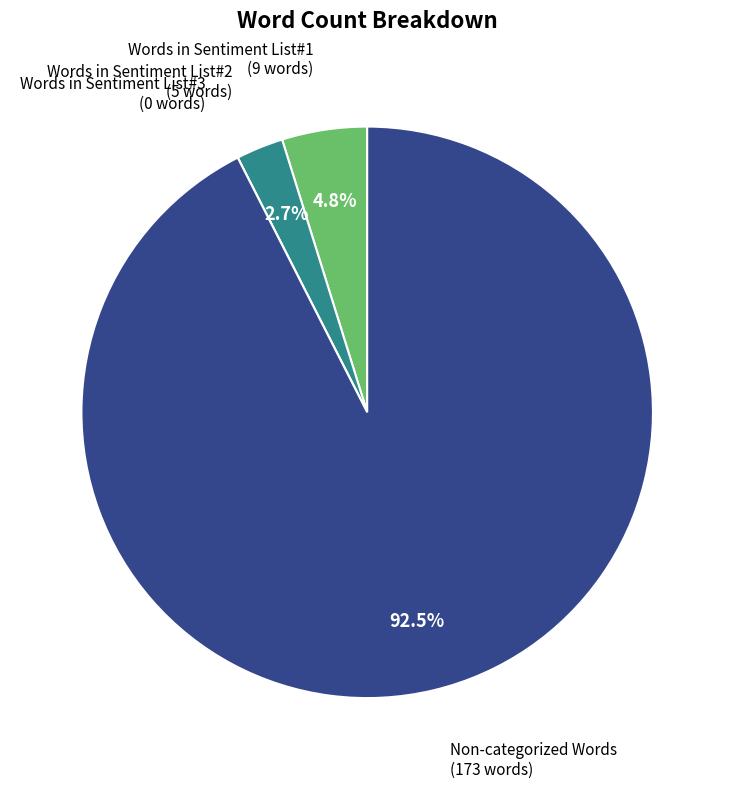

Rank the categories by value from lowest to highest.

Words in Sentiment List#3, Words in Sentiment List#2, Words in Sentiment List#1, Non-categorized Words